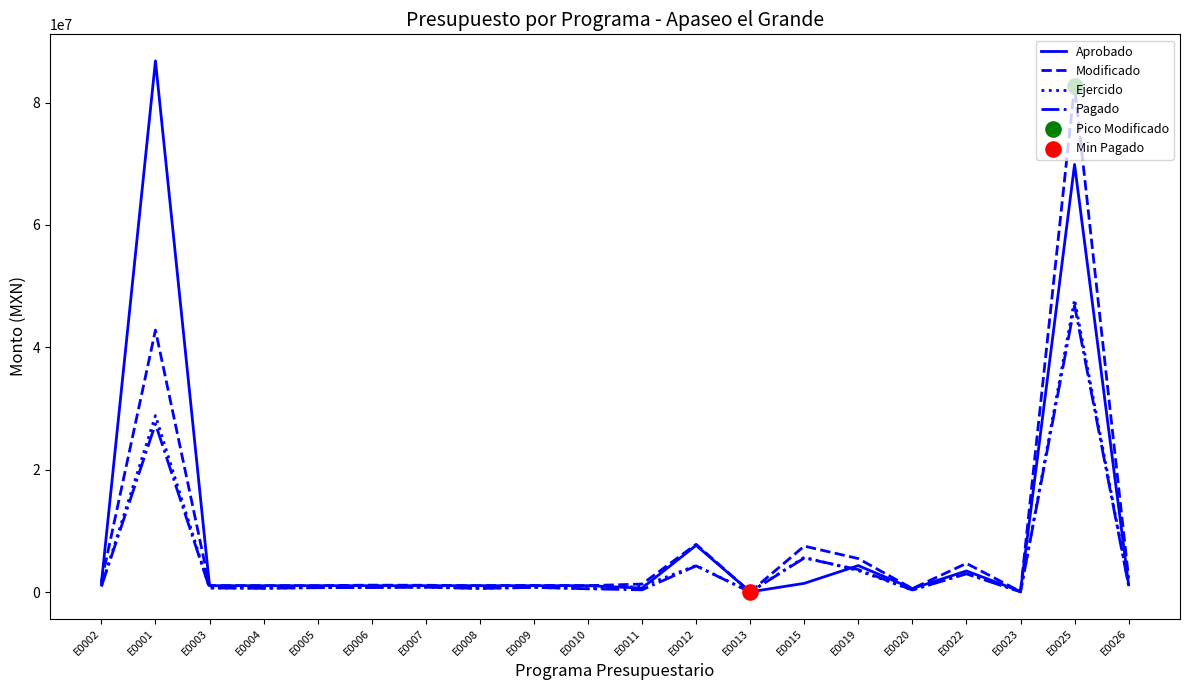

What is the total value across all series at E0008?

3247780.0